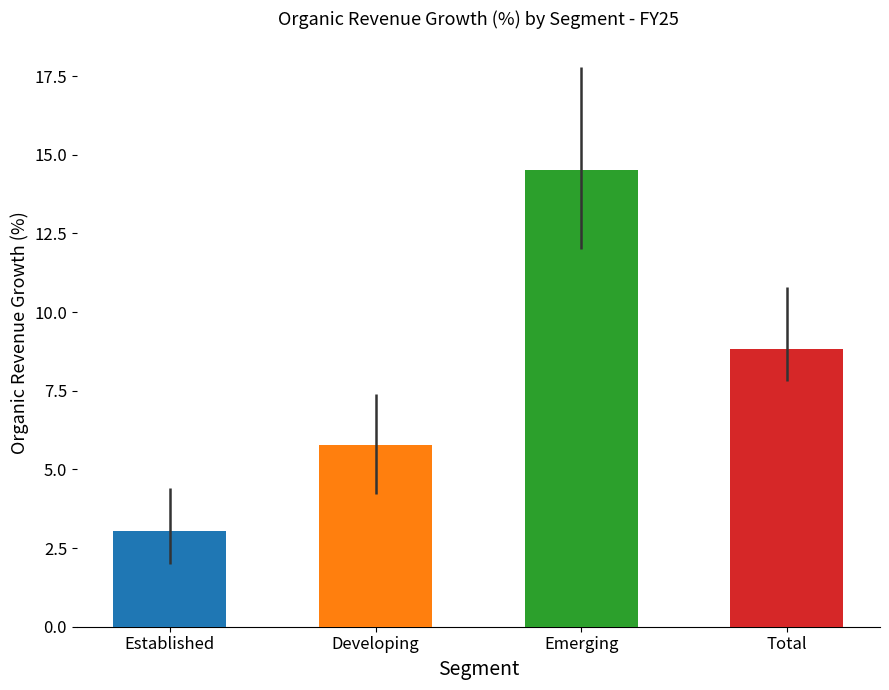

Is it true that the value at Established is 2.0?

False